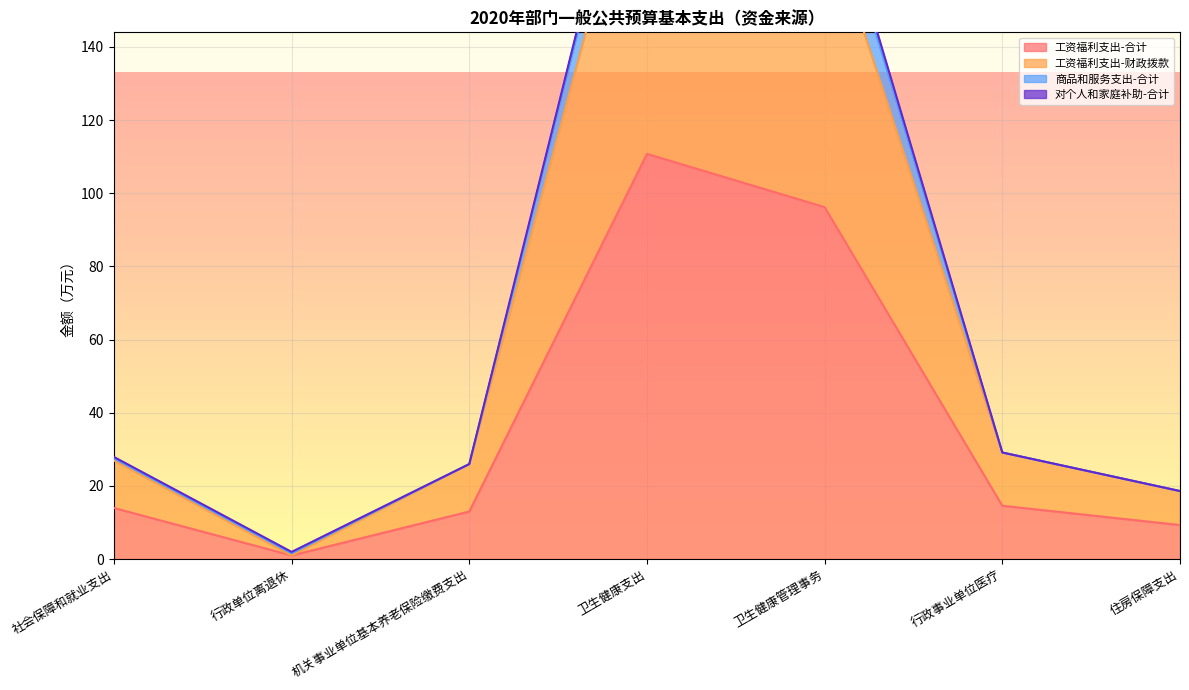

What is the highest value of the 工资福利支出-合计 series?

110.8